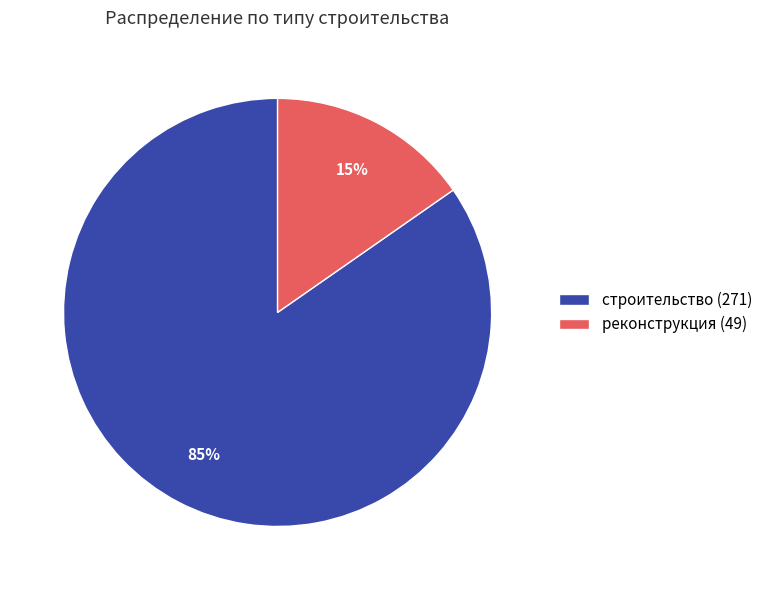

To the nearest percent, what is the average slice percentage?

50%